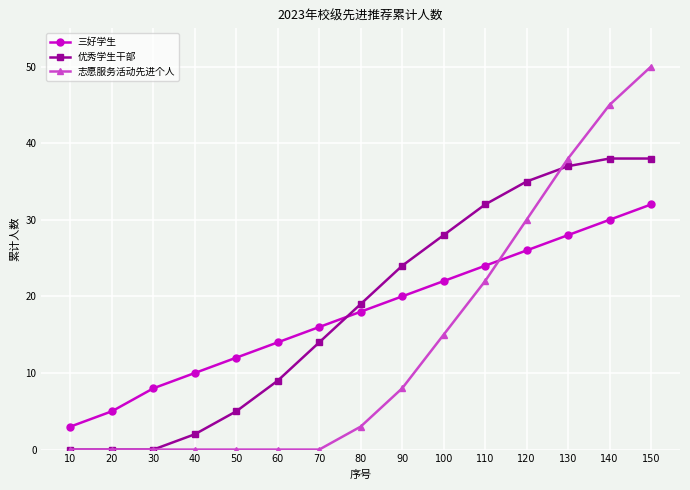

Between which two adjacent categories do 三好学生 and 优秀学生干部 first intersect?

70 and 80